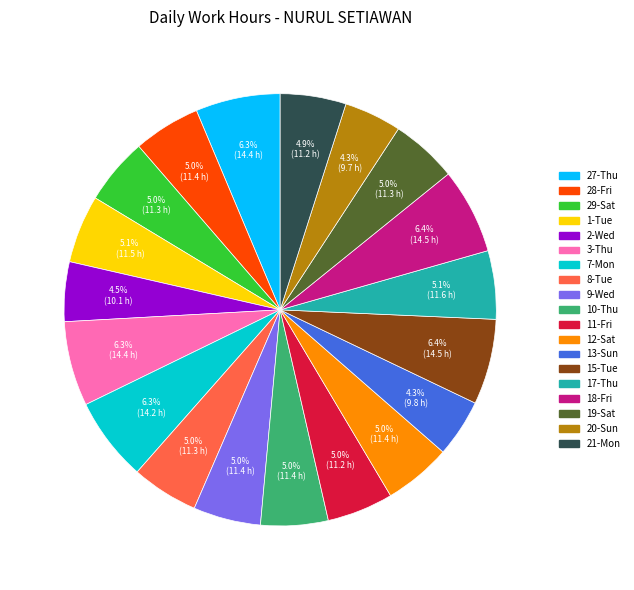

What portion of the pie excludes 8-Tue?

95.0%